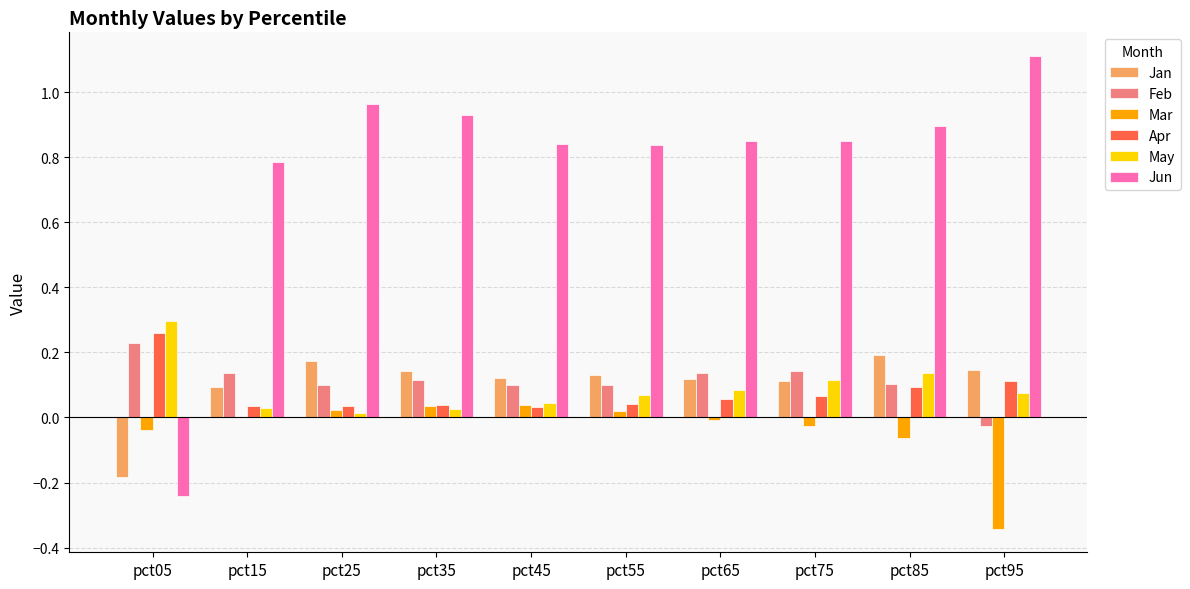

How many data points in Jun are above 0?

9